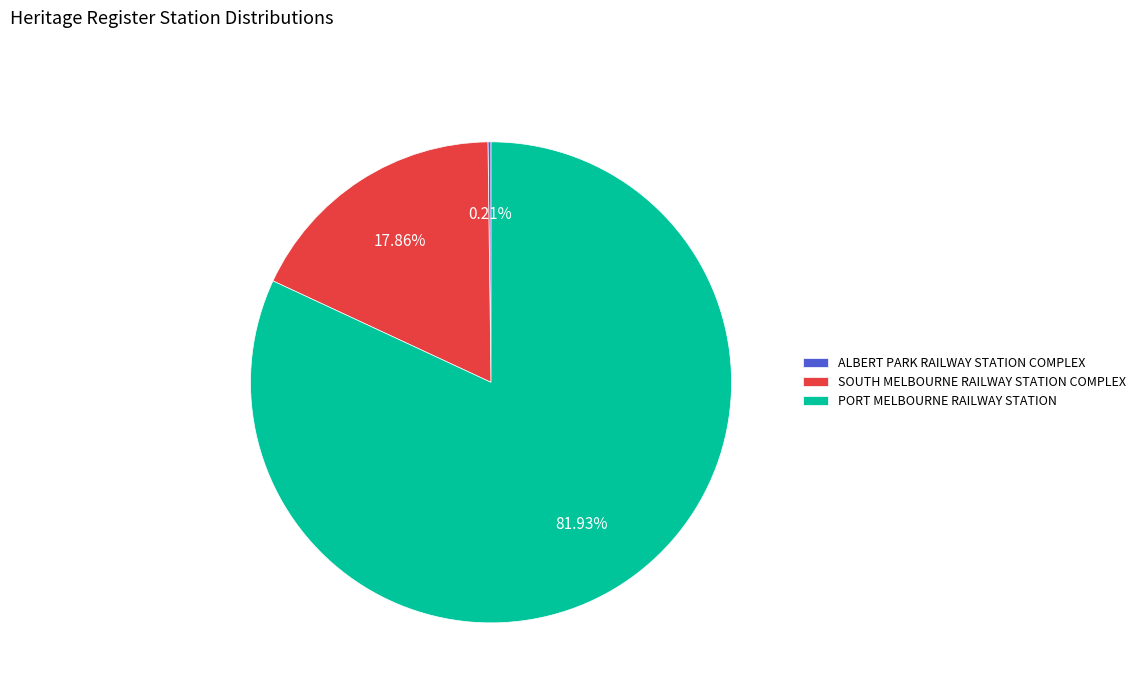

Does PORT MELBOURNE RAILWAY STATION account for over 50% of the chart?

Yes